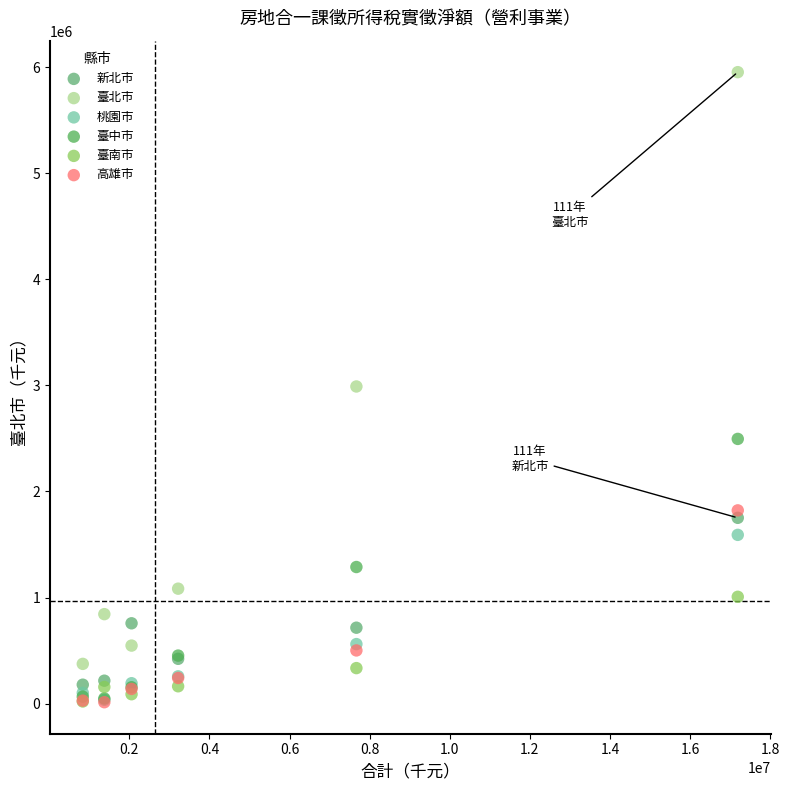

In the 臺北市 series, what Y value is closest to 3164037?

2990066